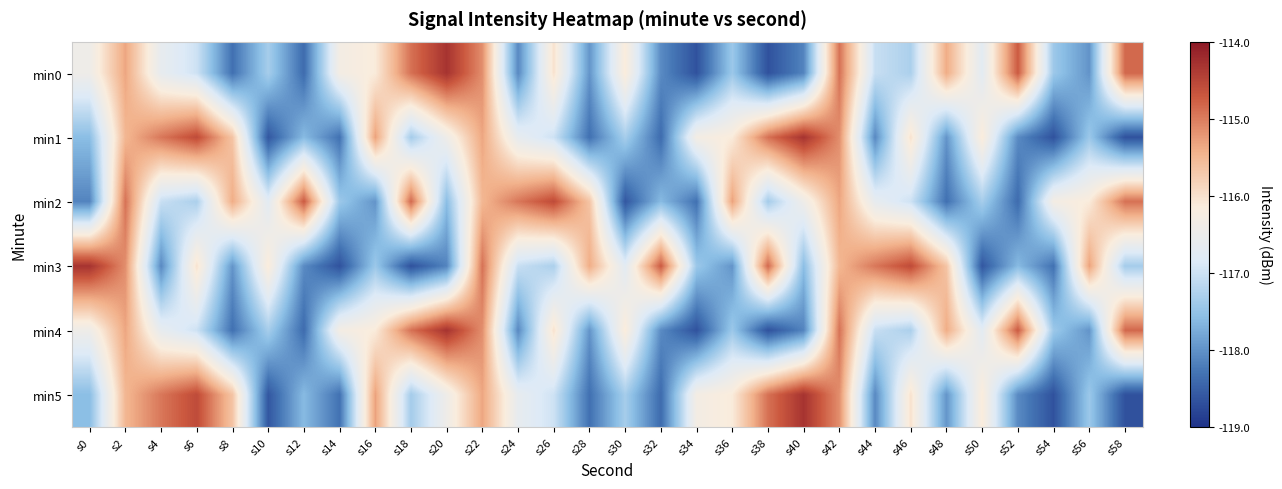

What is the total value across all series at s10?

-704.7